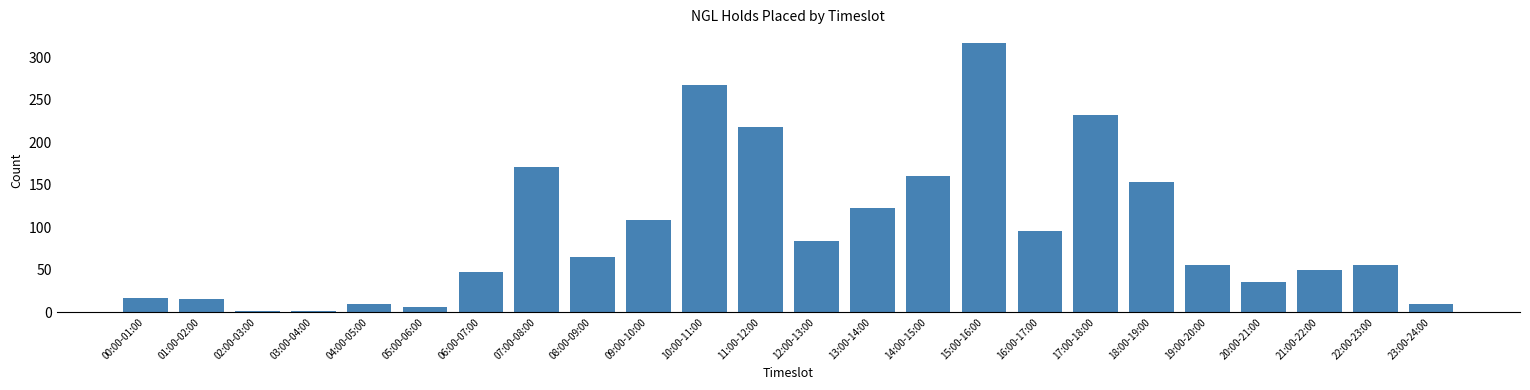

What is the label of the 3rd bar from the left?

02:00-03:00